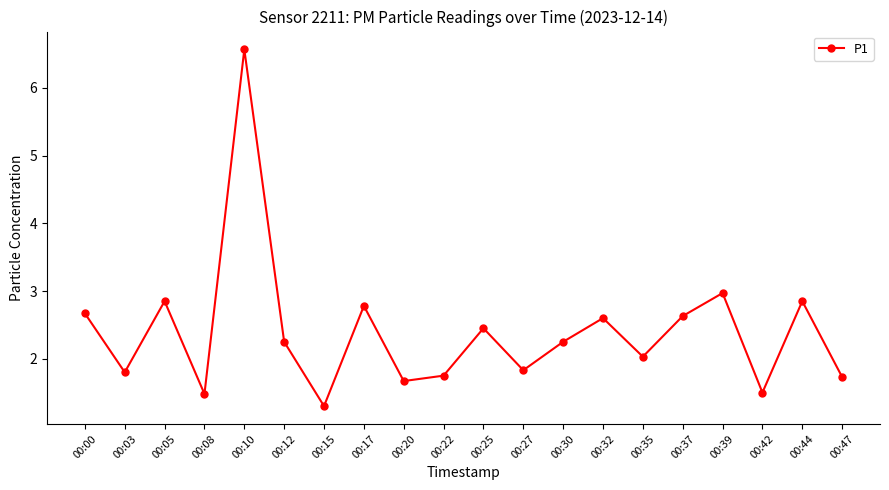

What is the sum of all values?

48.0